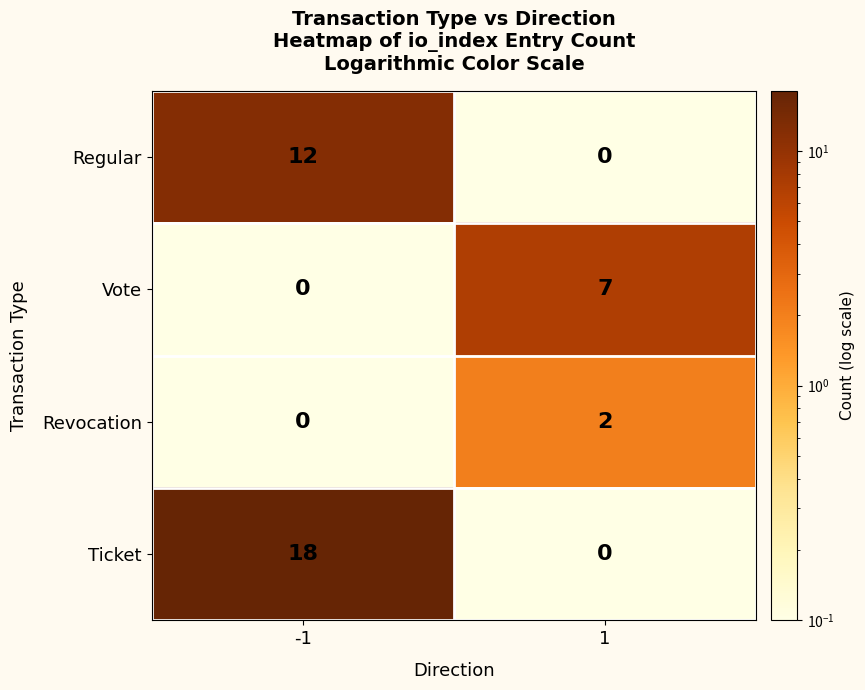

What is the sum of all Ticket values?

18